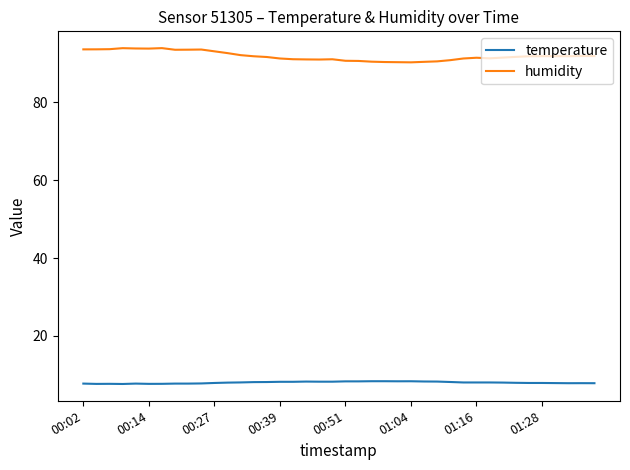

Rank the series by their maximum value, from lowest to highest.

temperature, humidity